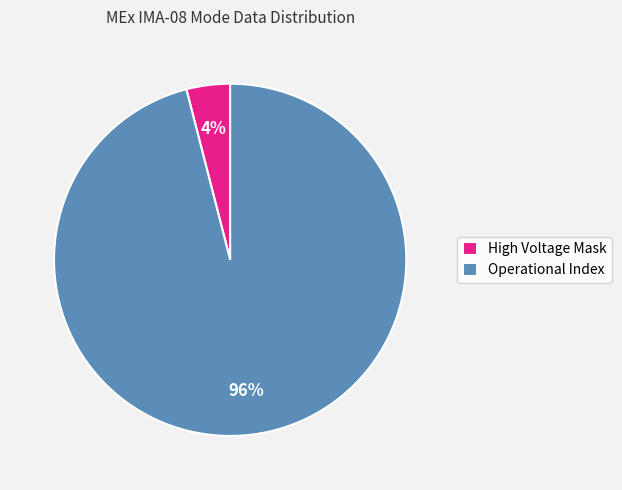

The Operational Index slice represents 96% of the pie. True or false?

True